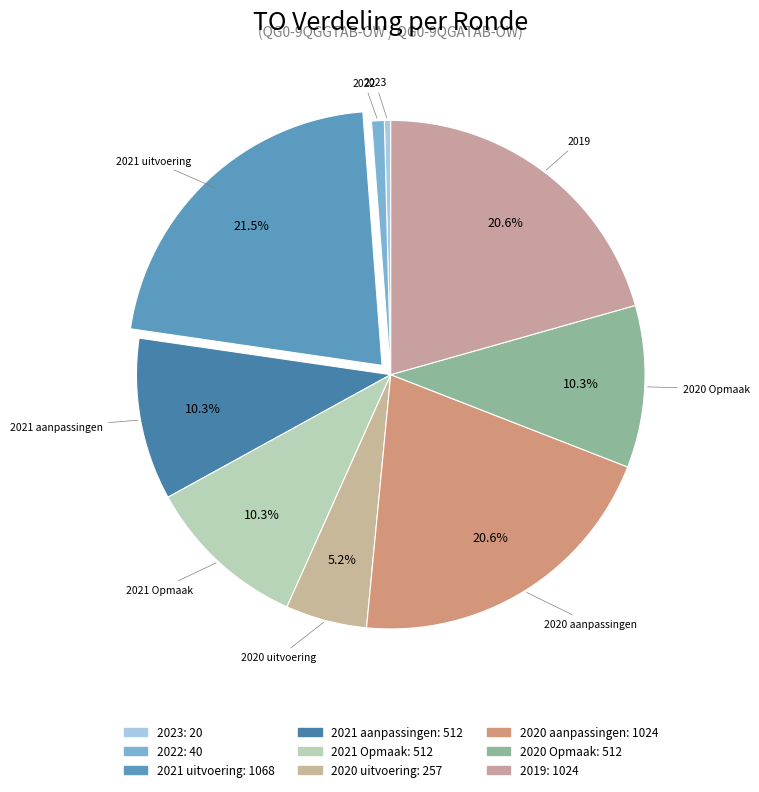

Approximately how many times larger is the value at 2019 compared to 2021 Opmaak?

2.0